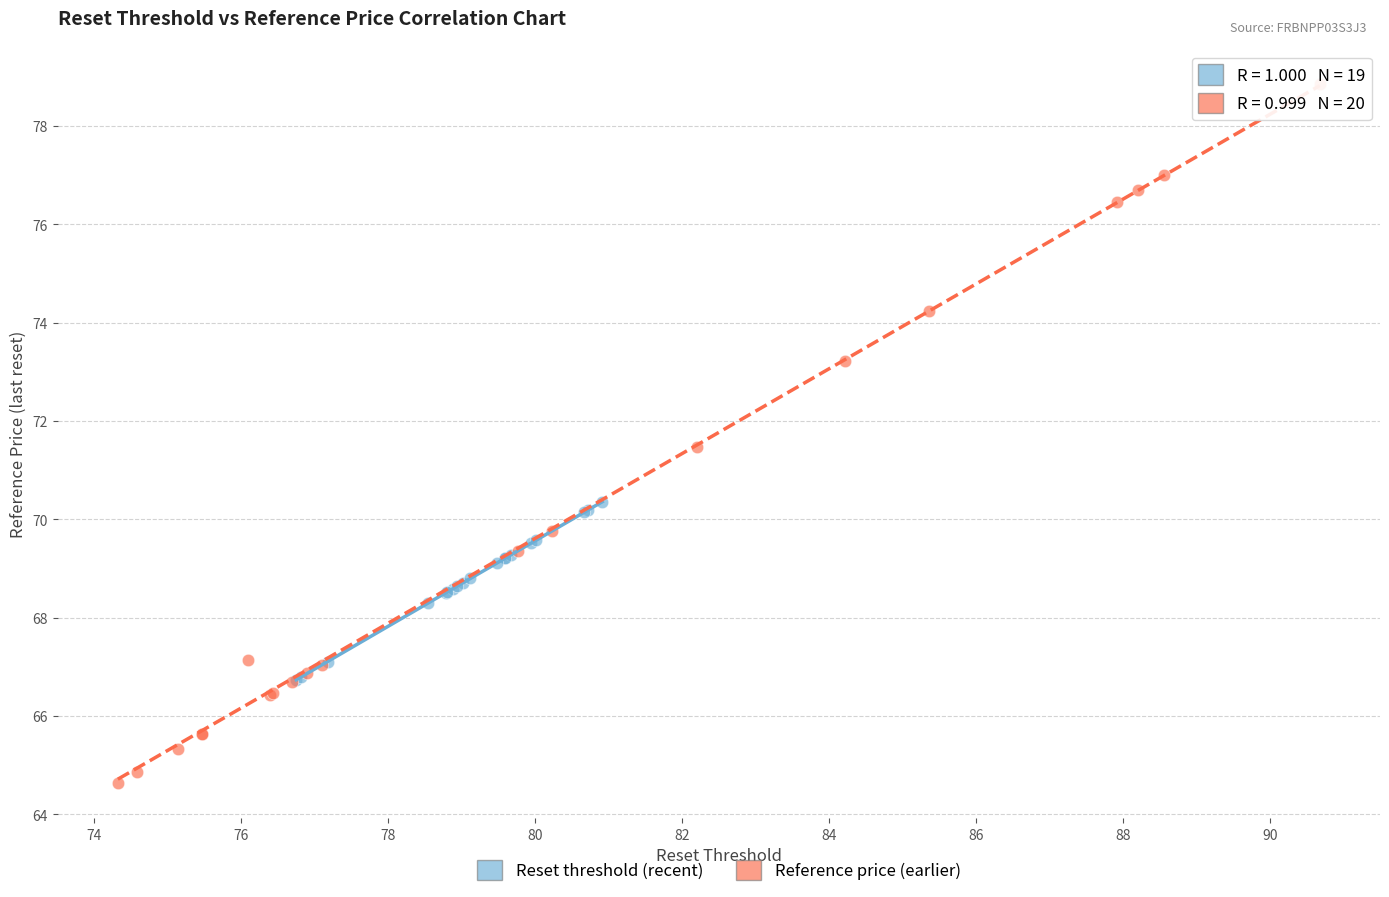

Which series has the largest Y range (max minus min)?

Reference price (earlier)